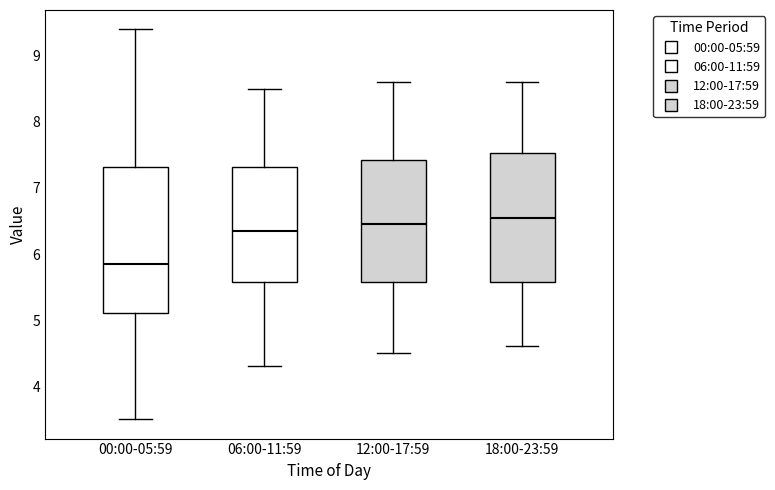

Reading left to right, read every box against the y-axis: the position of its median line, the range the box covers, and the ends of its whiskers. The values are not printed on the chart, so give them approximately, as read against the axis.

00:00-05:59: median 5.9, box 5.1 to 7.3, whiskers 3.5 to 9.4
06:00-11:59: median 6.4, box 5.6 to 7.3, whiskers 4.3 to 8.5
12:00-17:59: median 6.5, box 5.6 to 7.4, whiskers 4.5 to 8.6
18:00-23:59: median 6.6, box 5.6 to 7.5, whiskers 4.6 to 8.6